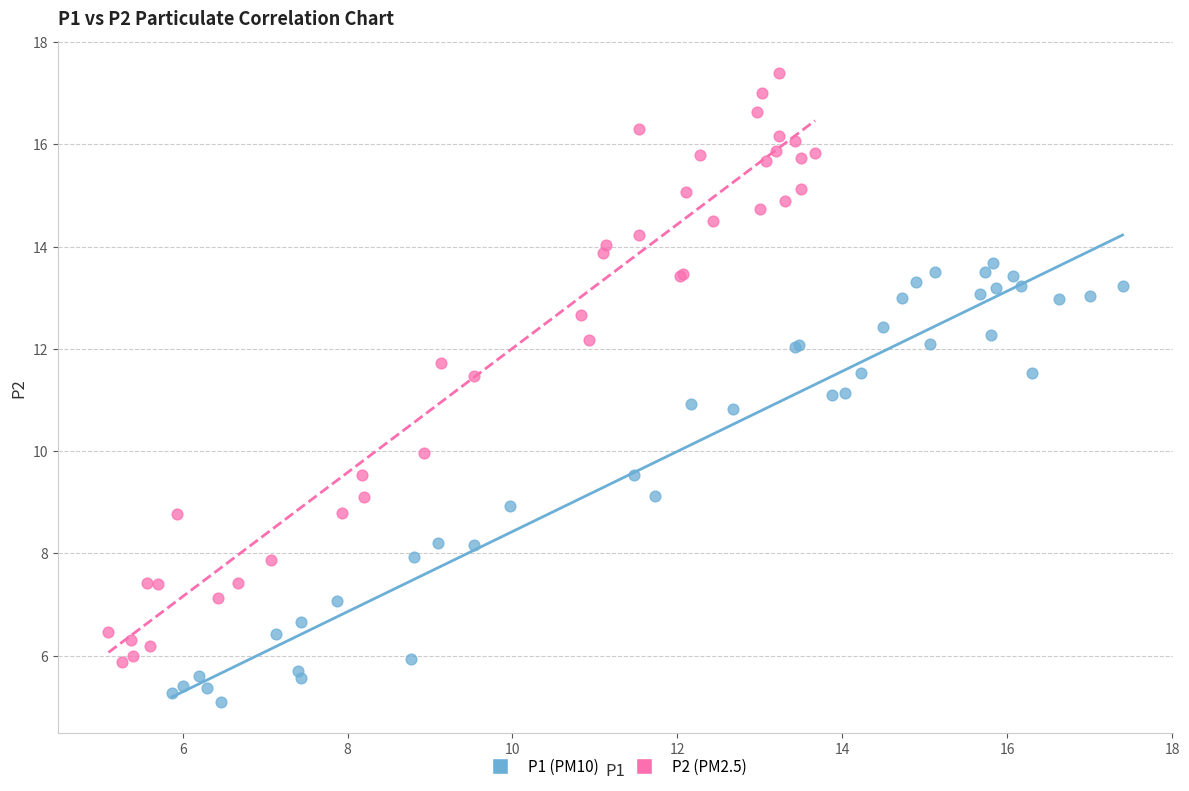

What are all the series names shown in the legend?

P1 (PM10), P2 (PM2.5)